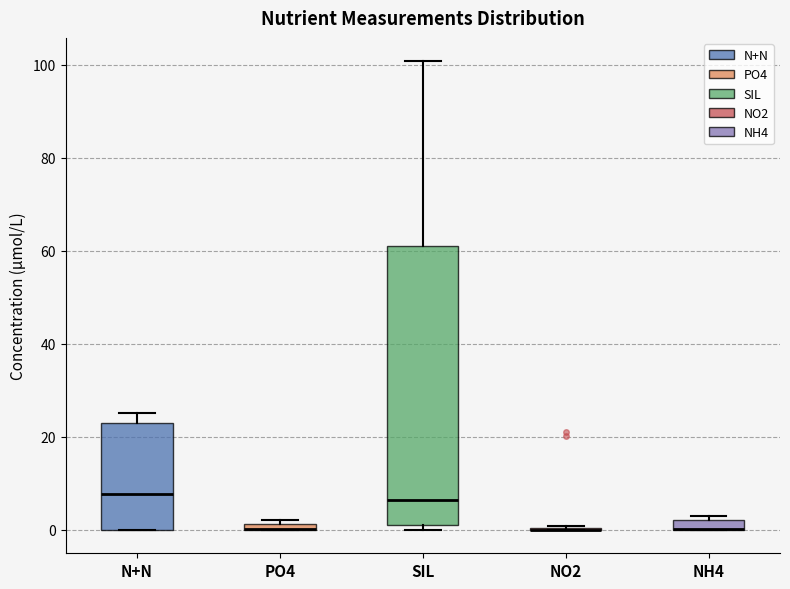

Which box is the tallest, from its lower edge to its upper edge?

SIL